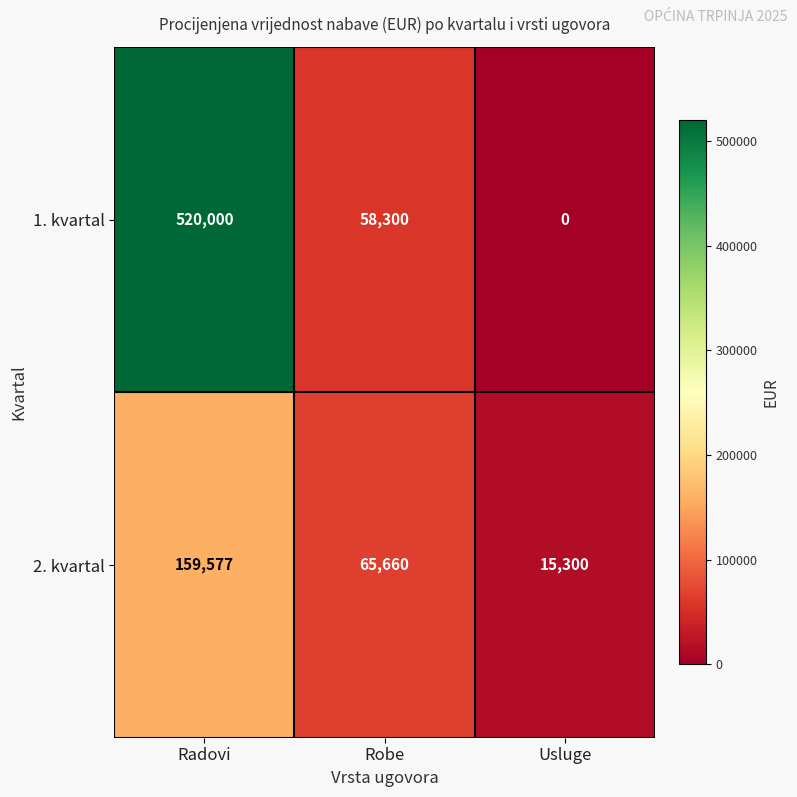

Rank the series by their average value, from highest to lowest.

1. kvartal, 2. kvartal